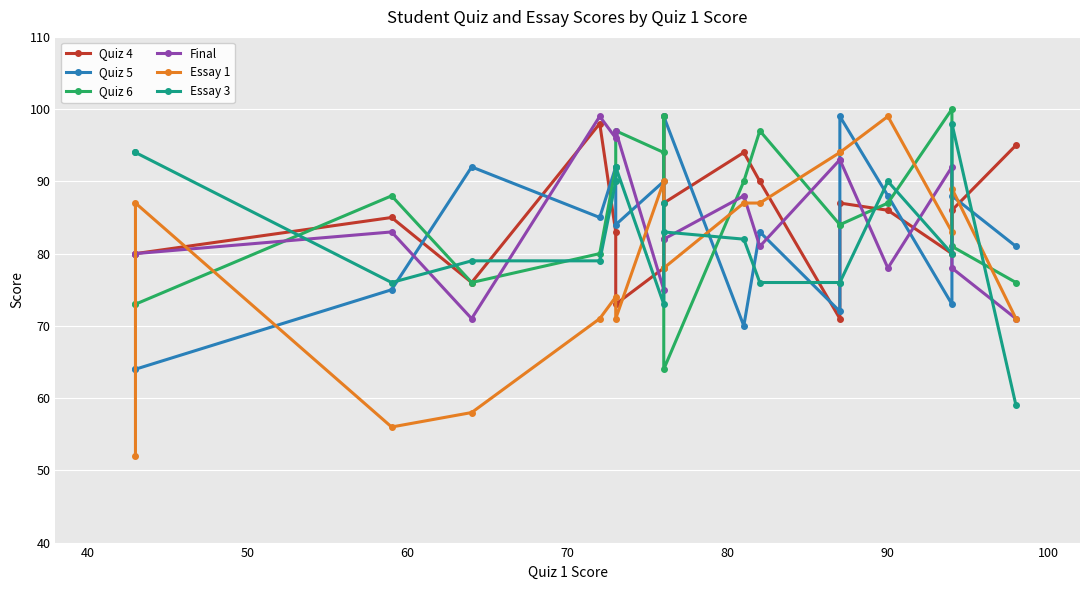

How many values exceed 76?

8